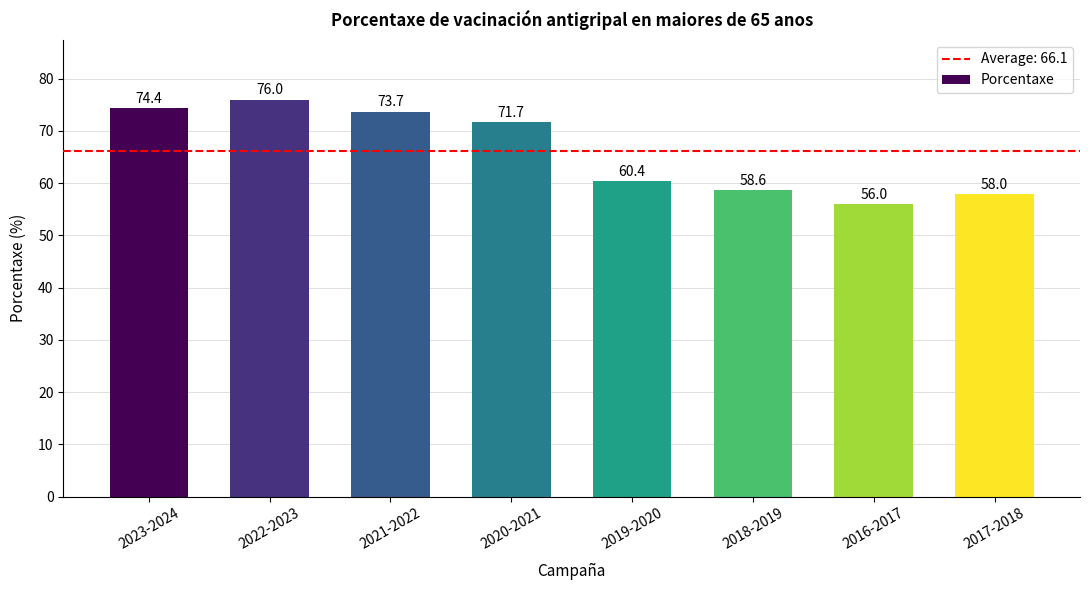

List the labels in order of value, largest first.

2022-2023, 2023-2024, 2021-2022, 2020-2021, 2019-2020, 2018-2019, 2017-2018, 2016-2017